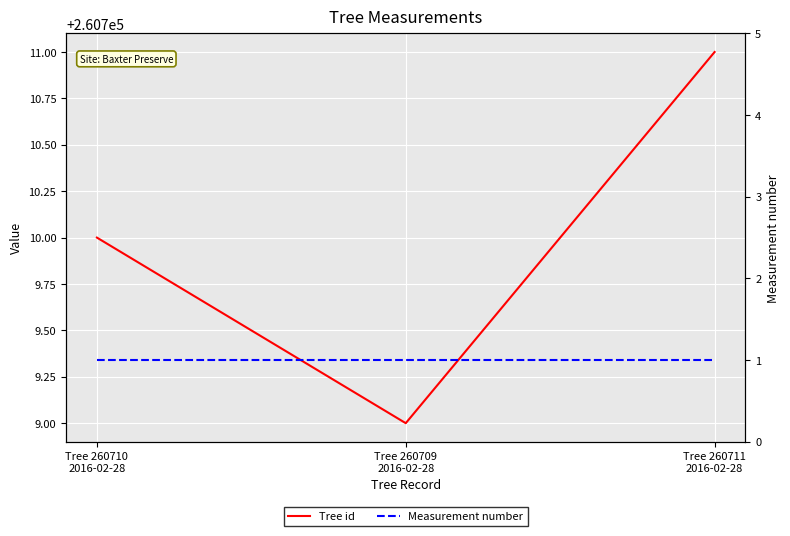

How many lines are shown in the chart?

2